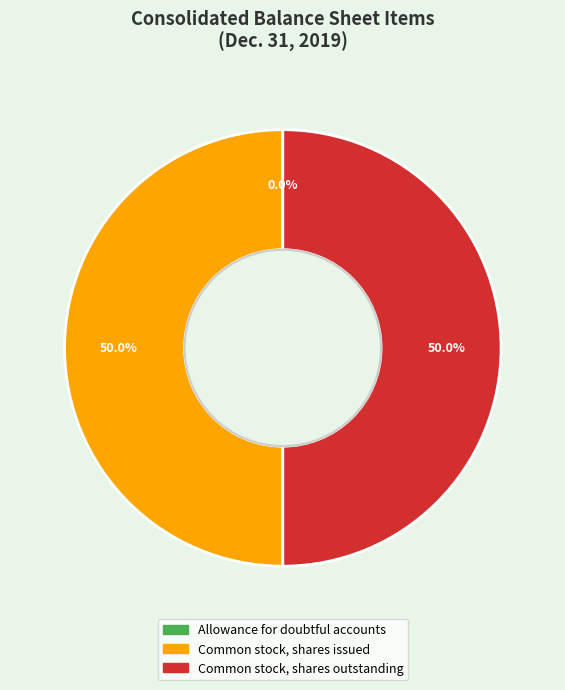

Combined, do Common stock, shares issued and Common stock, shares outstanding account for over 50%?

Yes